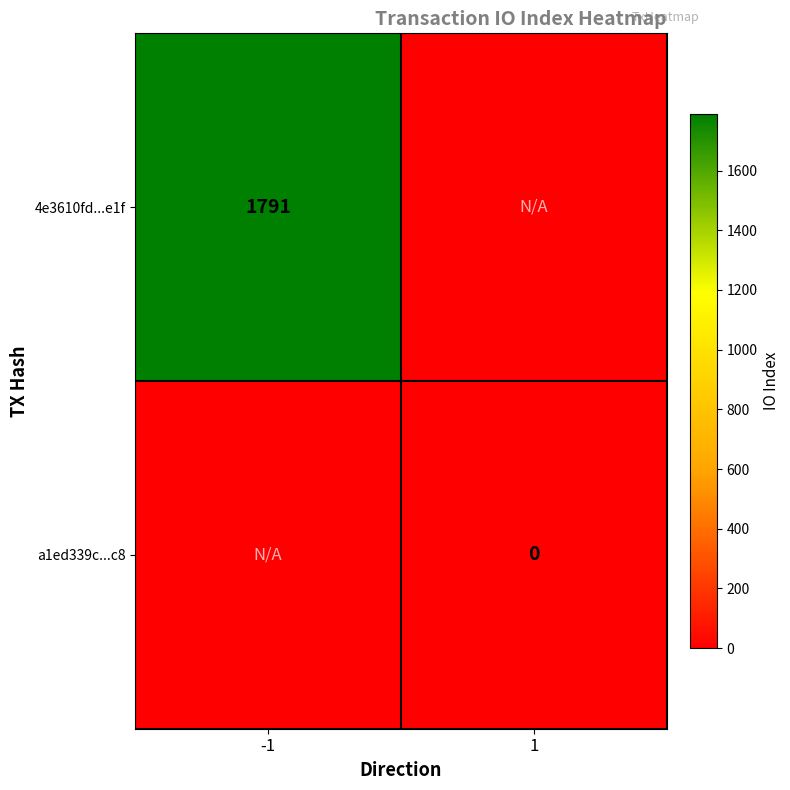

The 4e3610fd...e1f series shows -1 at 1. True or false?

True